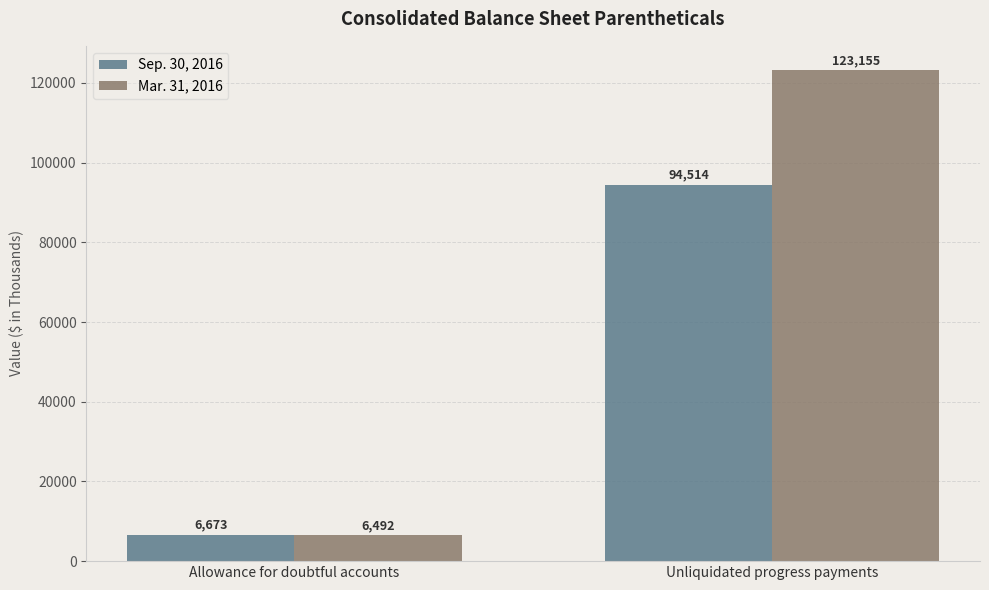

What is the minimum value shown in the chart?

6492